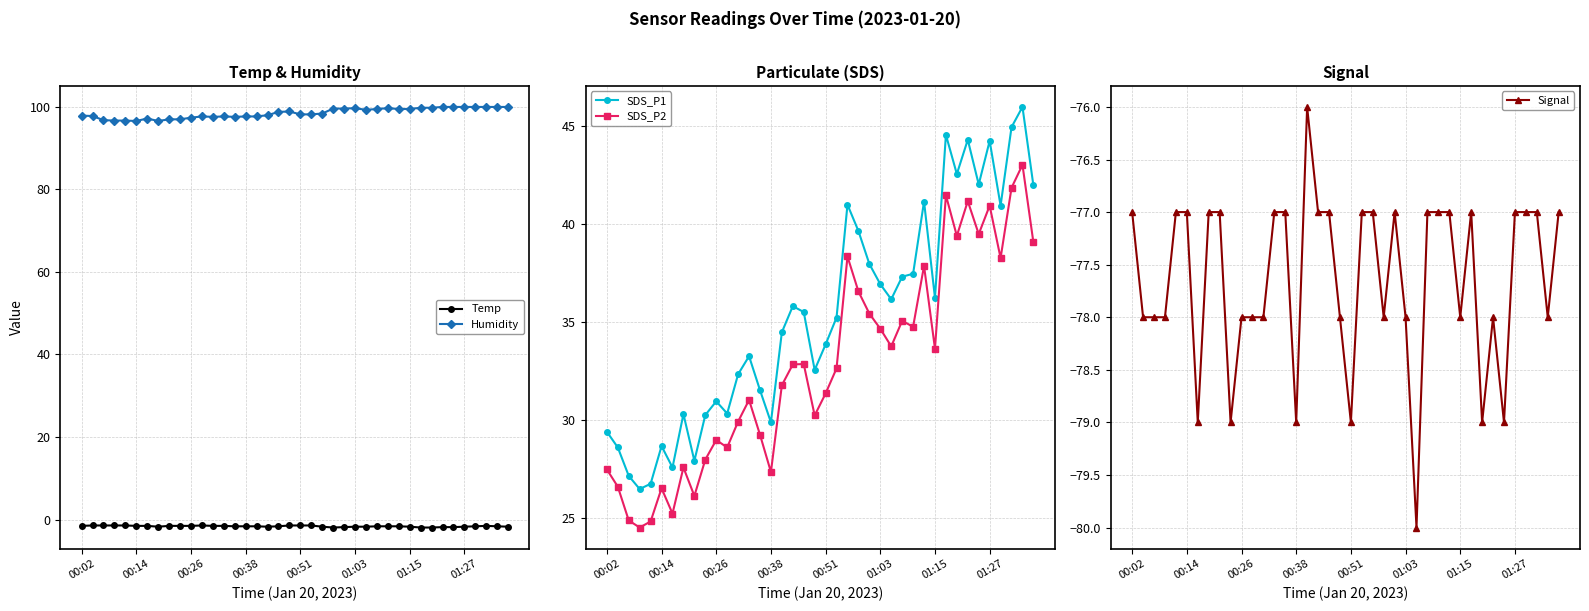

How many data points does each series have?

40